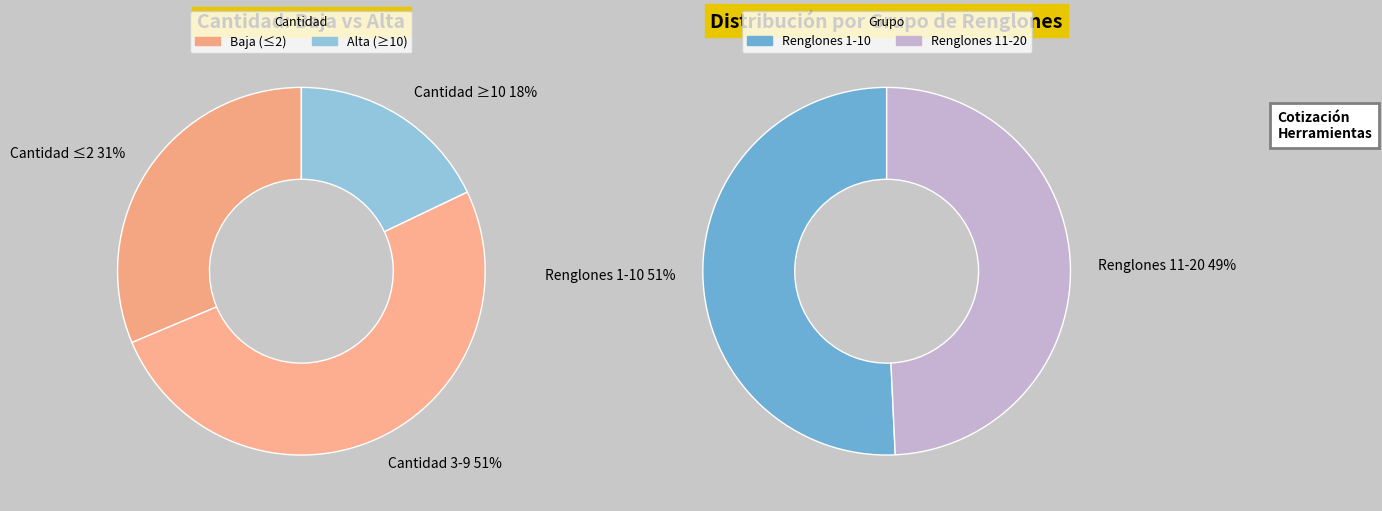

Does Renglón 12 represent more than half of the total?

No